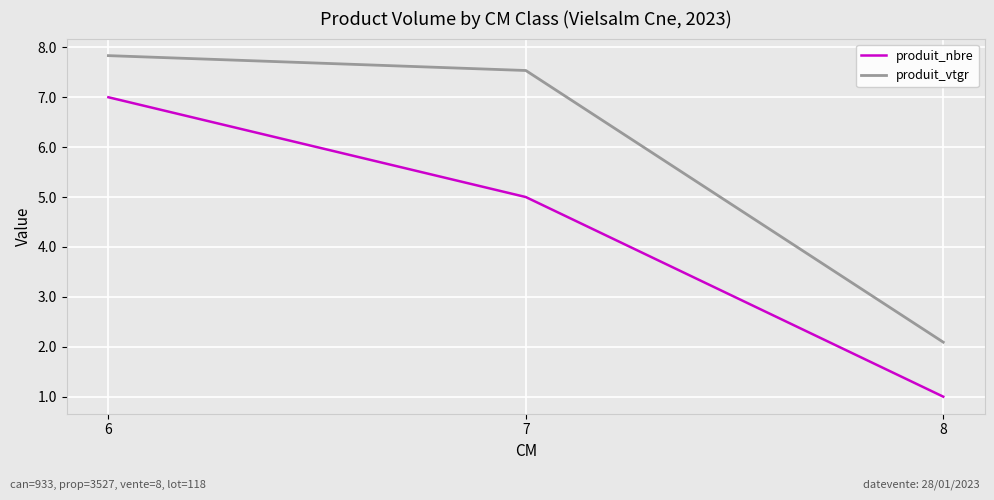

How many values in the produit_nbre series are below 5?

1